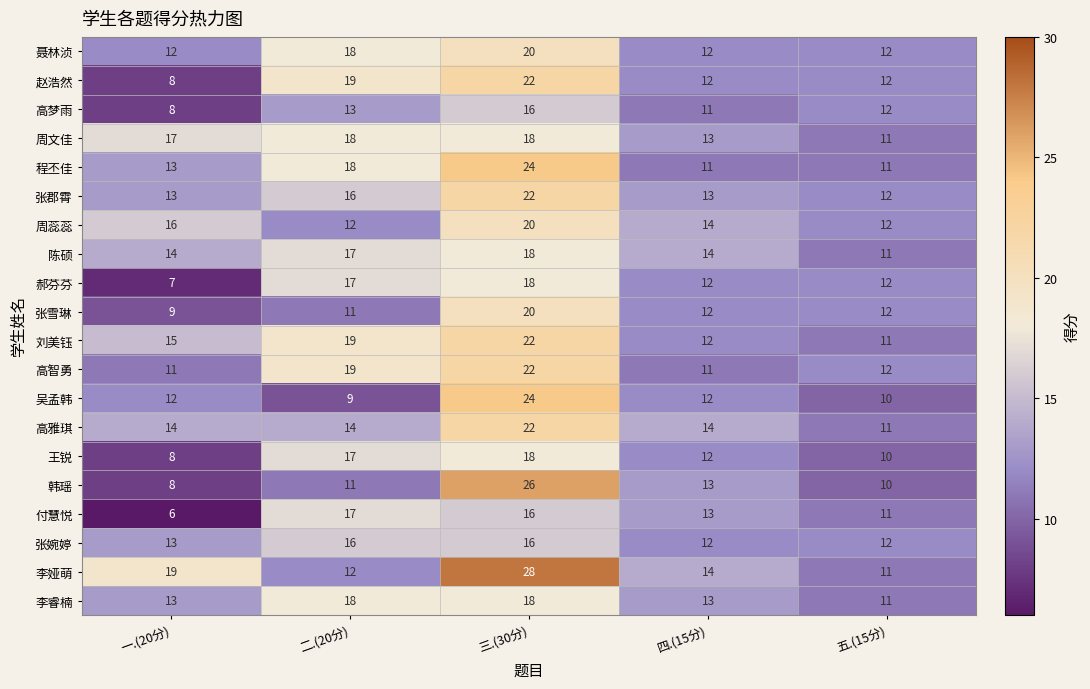

What is the difference between the highest and lowest values at 三.(30分)?

12